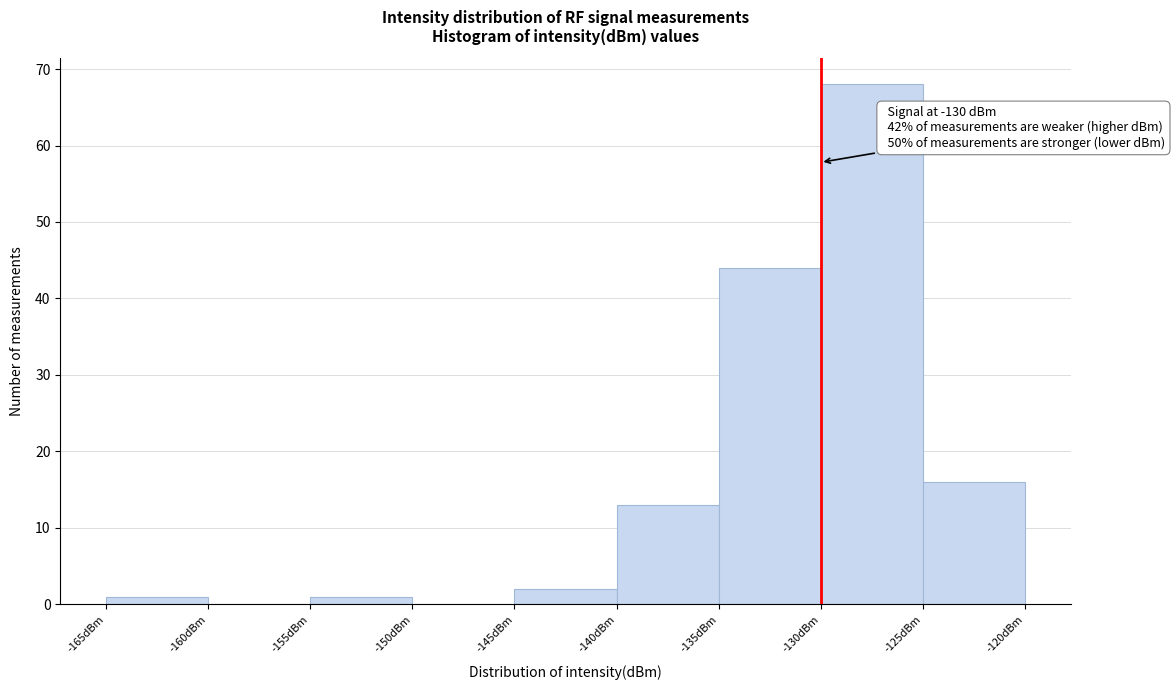

Over which range of the x-axis is the bar tallest?

-130 to -125